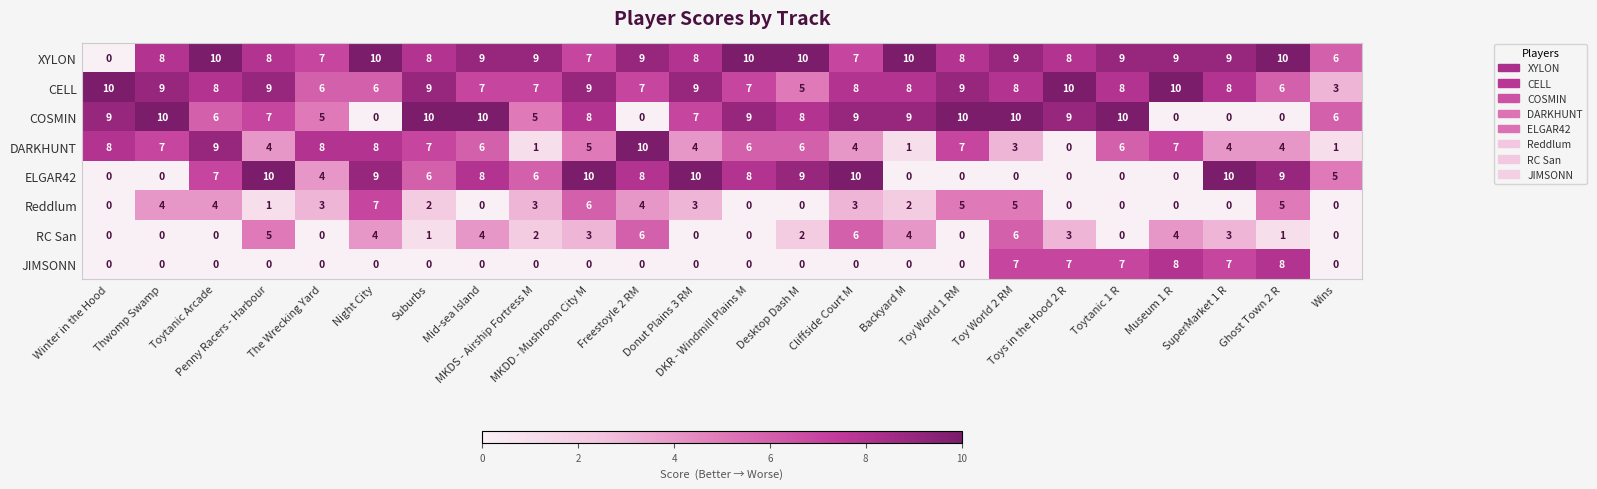

What is the difference between the maximum and minimum values in the COSMIN series?

10